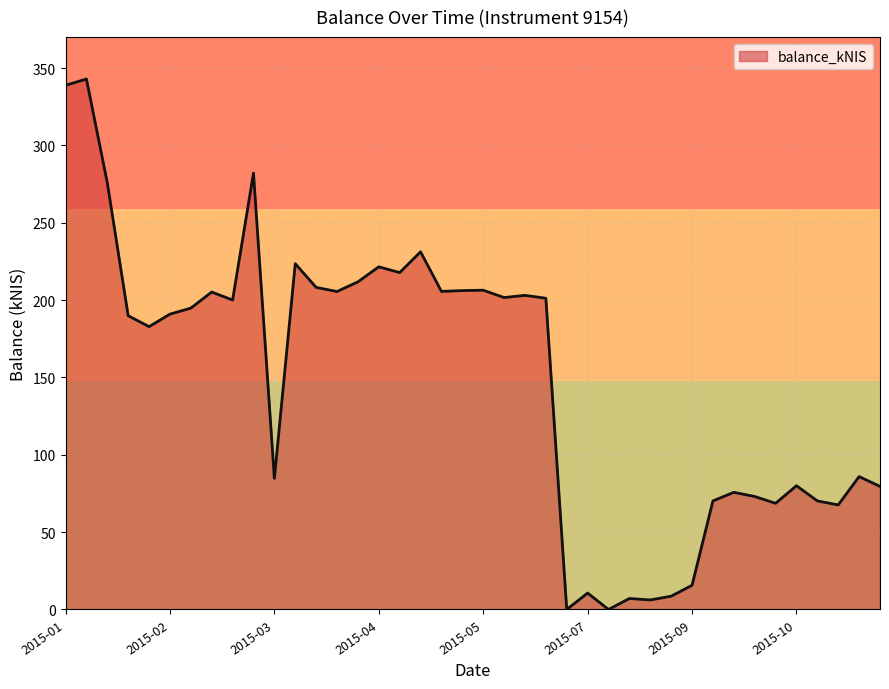

What is the difference between the maximum and minimum values?

342.9